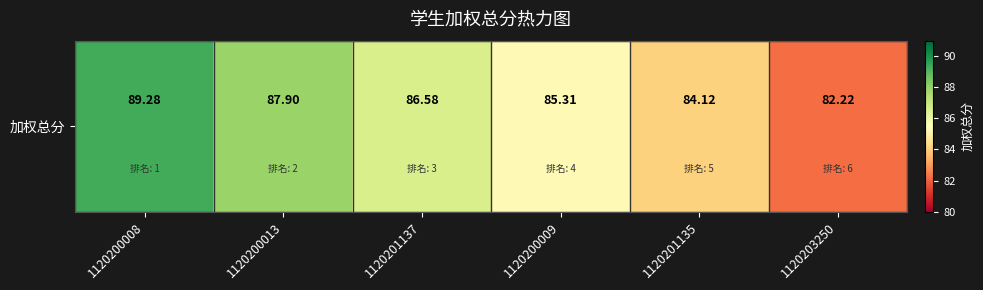

What is the change in value from 1120201137 to 1120203250?

-4.4